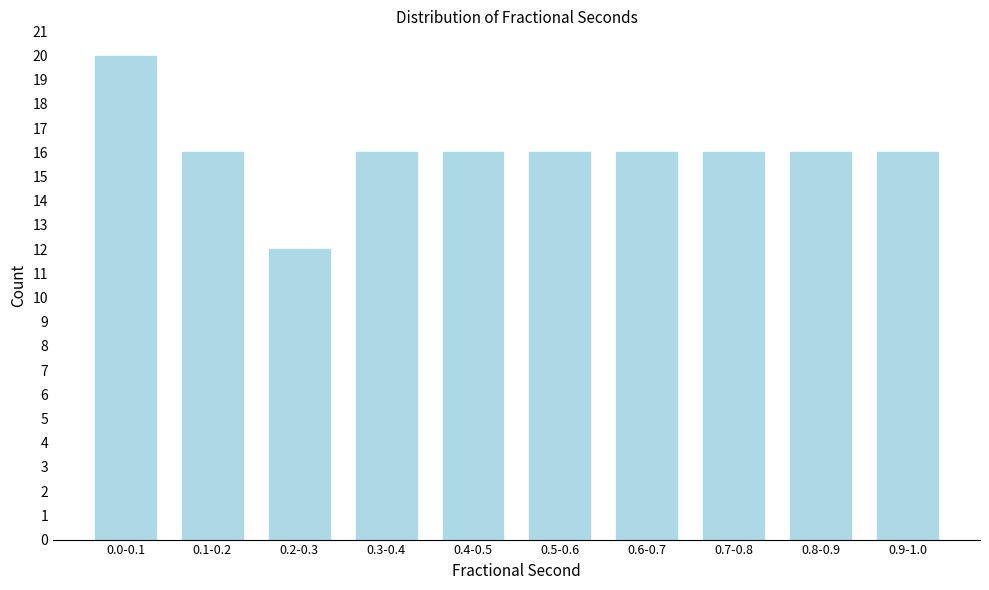

Reading left to right, what are all the values shown in this chart?

0.0-0.1=20	0.1-0.2=16	0.2-0.3=12	0.3-0.4=16	0.4-0.5=16	0.5-0.6=16	0.6-0.7=16	0.7-0.8=16	0.8-0.9=16	0.9-1.0=16